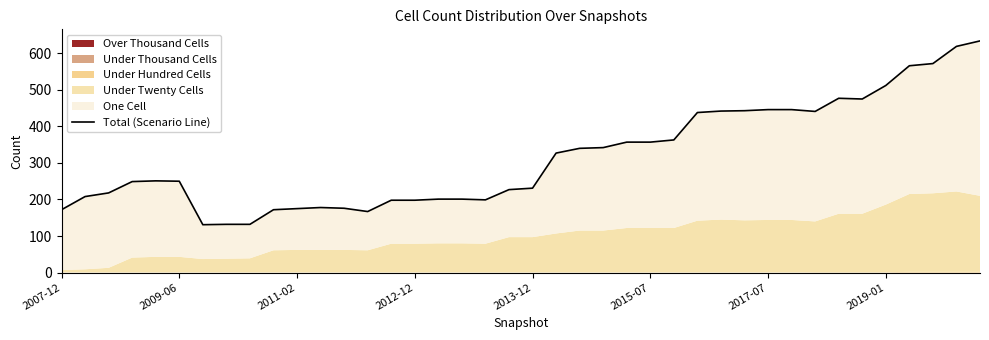

How many data points does each series have?

40